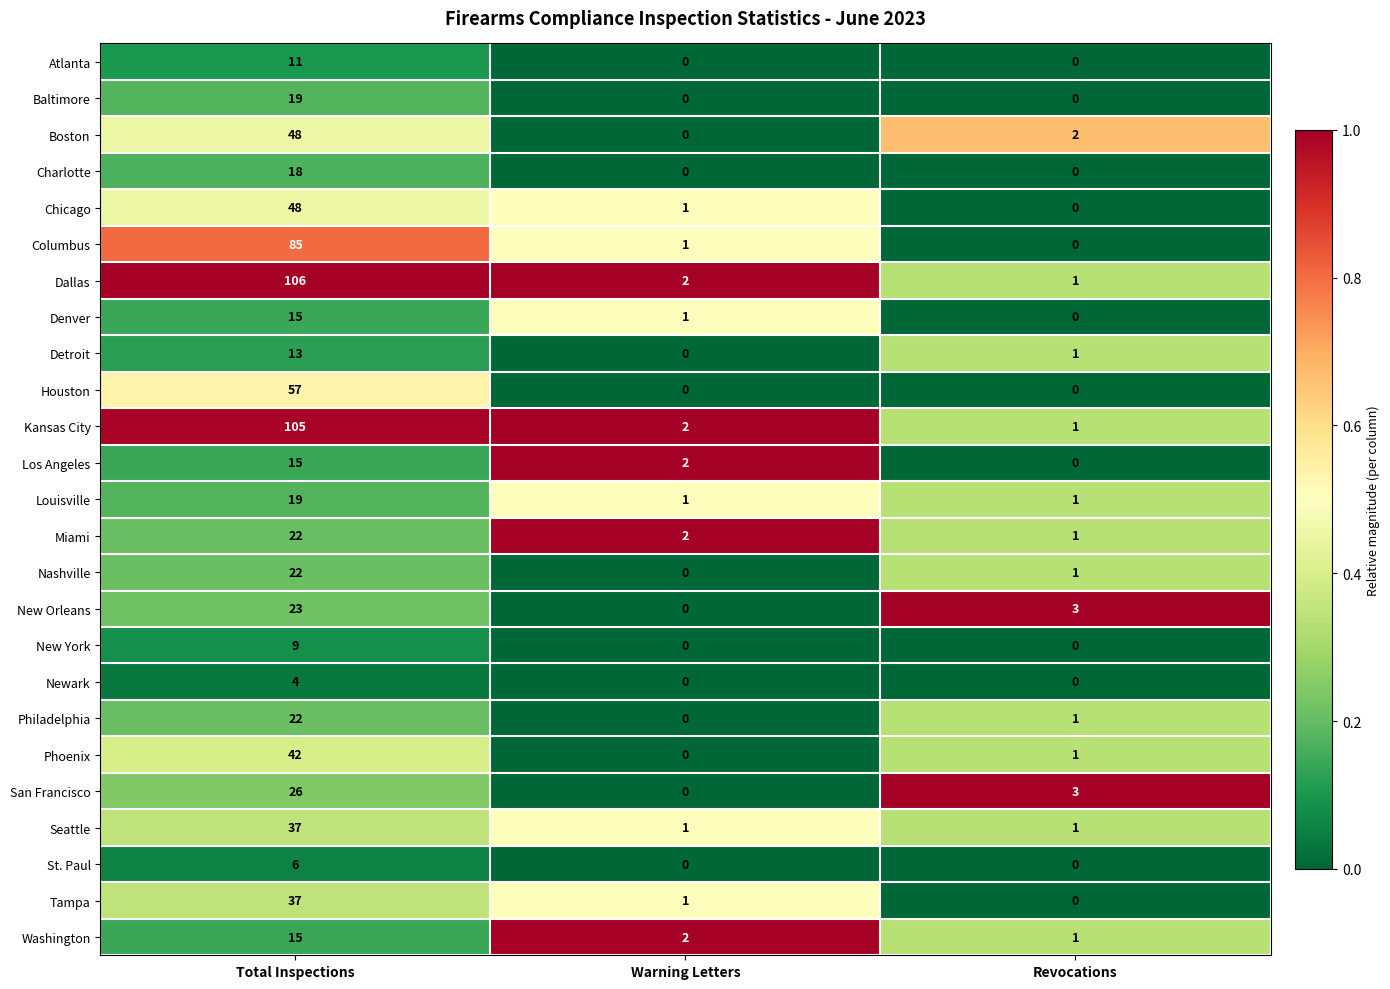

What is the greatest value displayed?

106